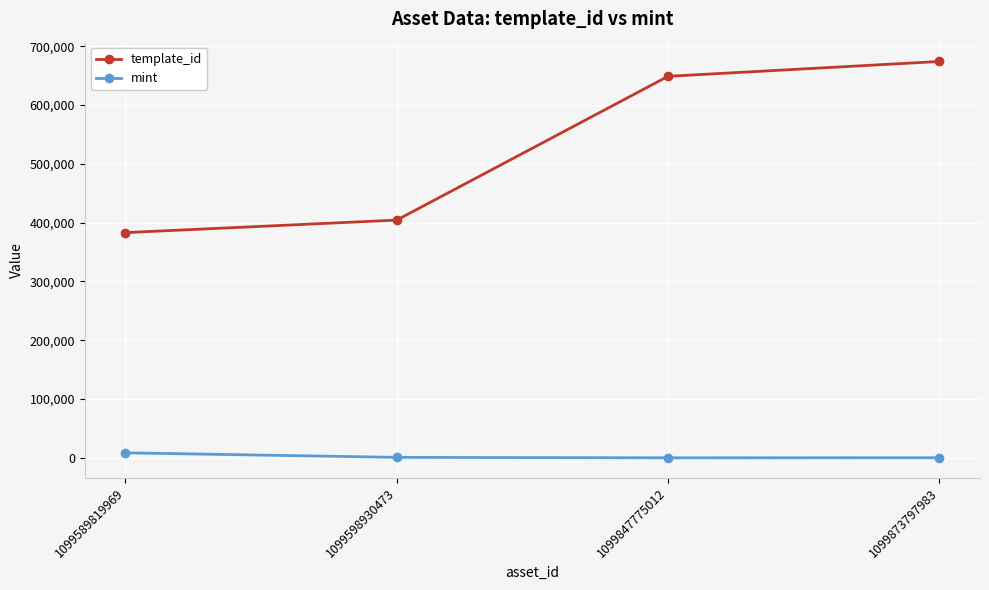

The value of template_id at 1099598930473 is 404373. True or false?

True